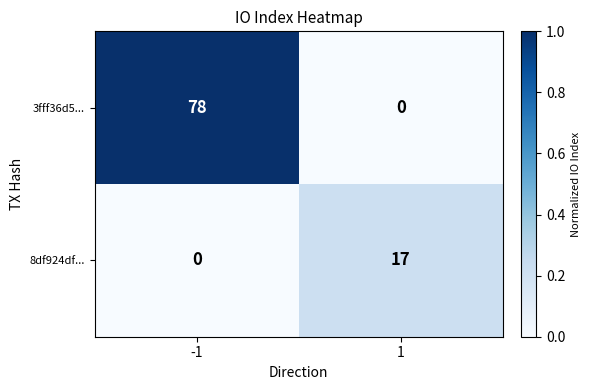

What is the greatest value displayed?

78